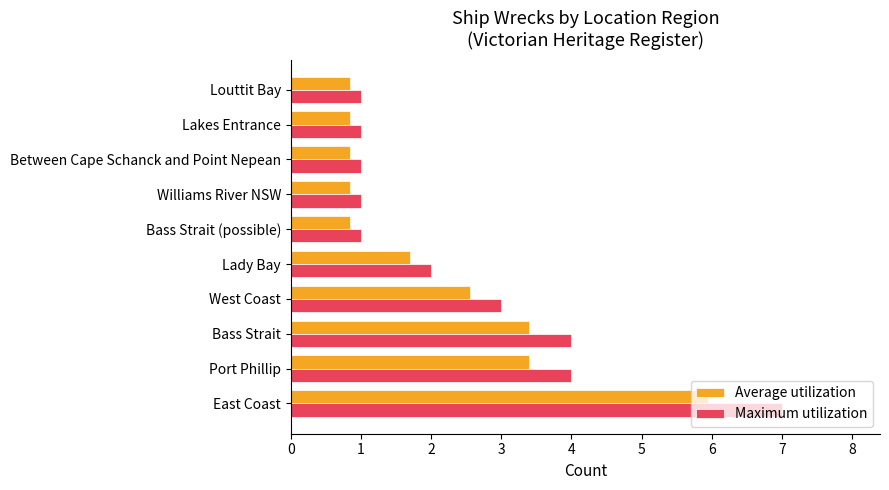

List the series in order of their overall mean, lowest first.

Average utilization, Maximum utilization